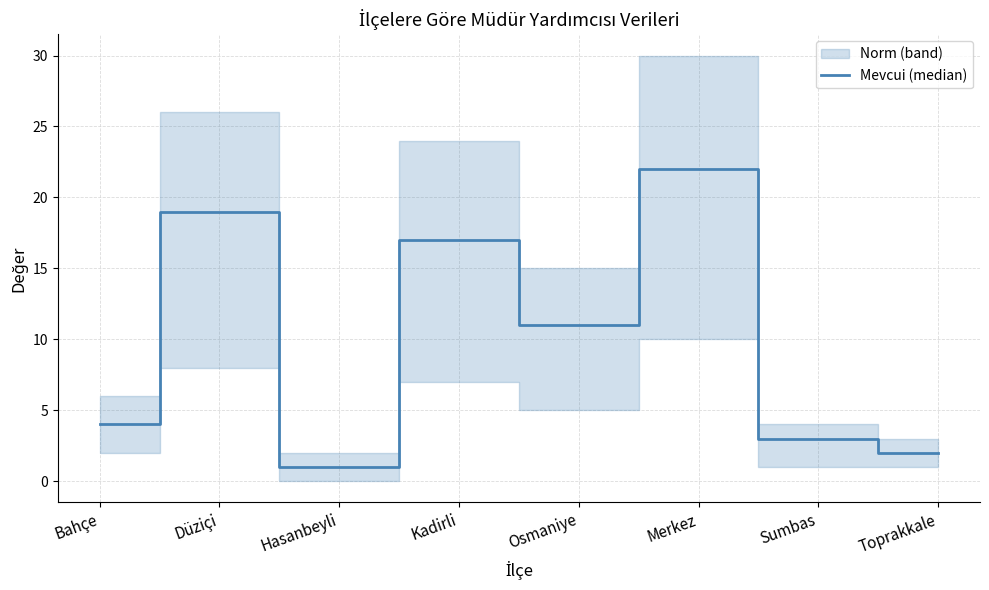

What is the ratio of the value at Osmaniye to the value at Bahçe?

2.8